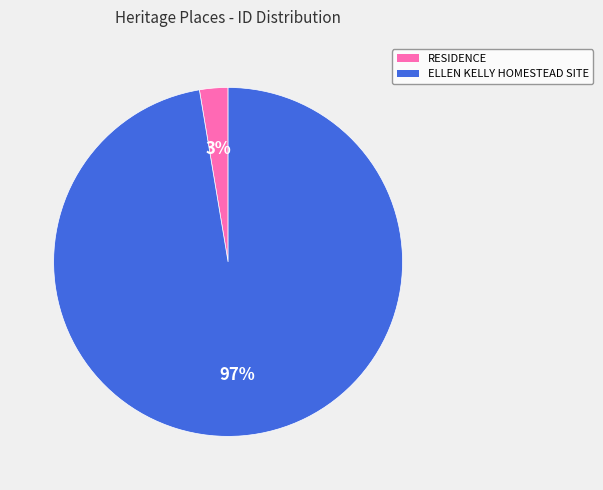

The RESIDENCE slice represents 3% of the pie. True or false?

True